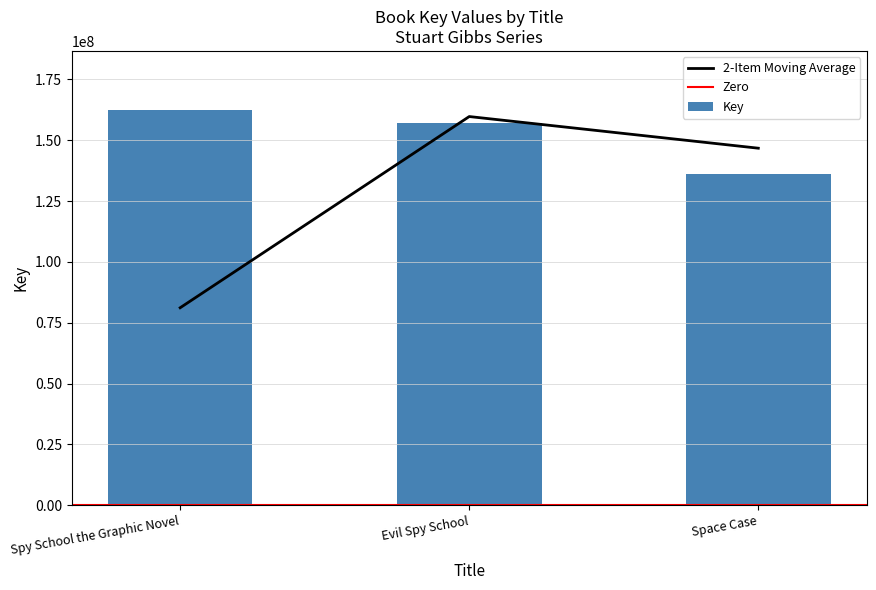

How many categories are shown in the chart?

3